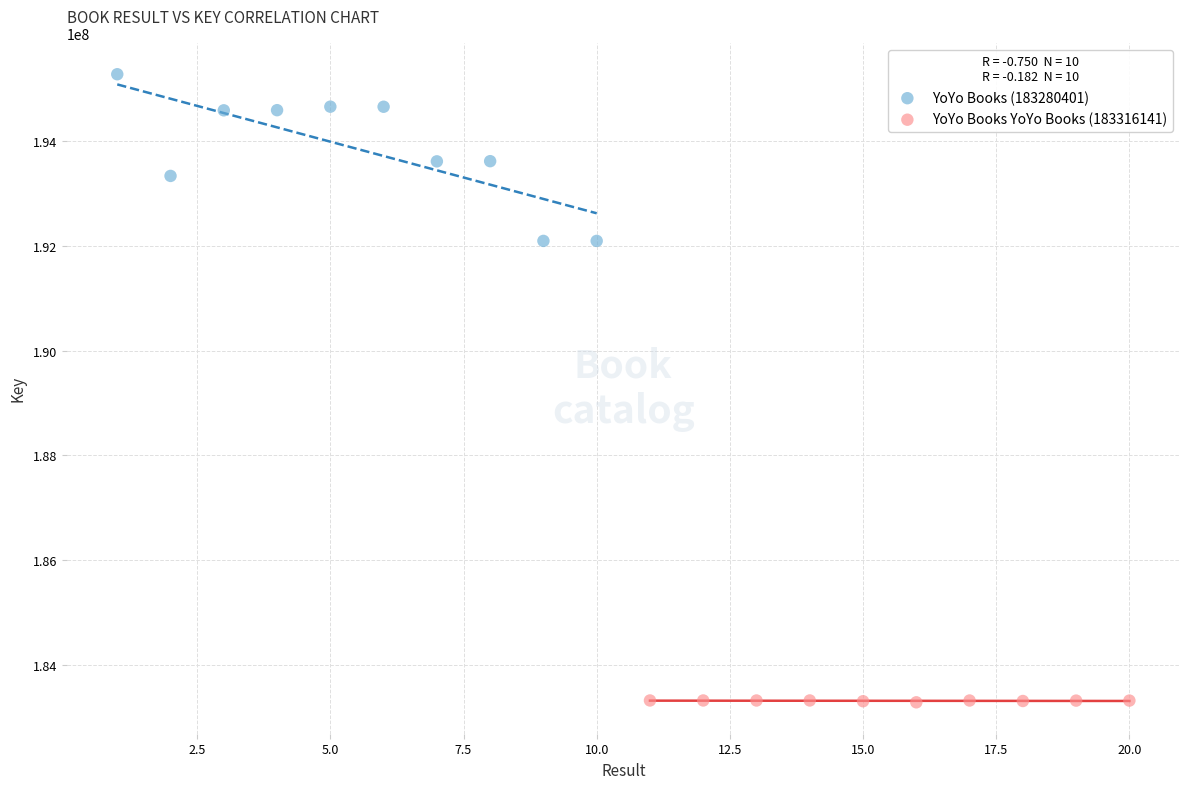

What are all the series names shown in the legend?

YoYo Books (183280401), YoYo Books YoYo Books (183316141)